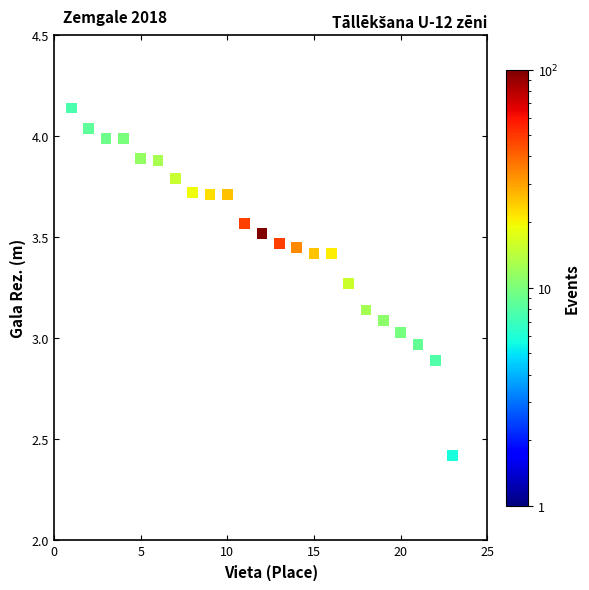

What is the range of Y values (max minus min)?

1.7